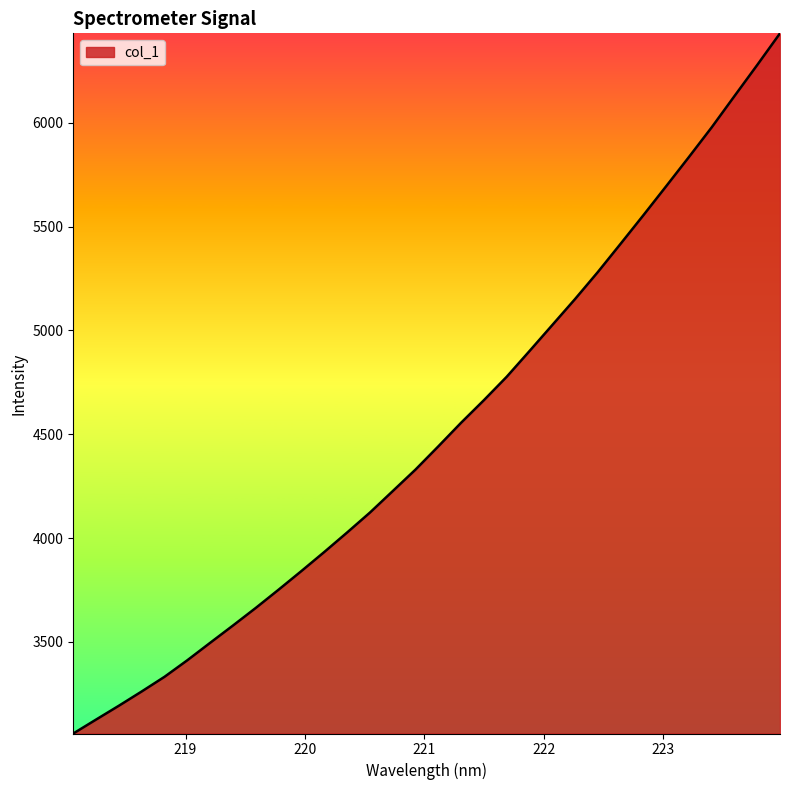

What is the minimum value shown in the chart?

3059.3